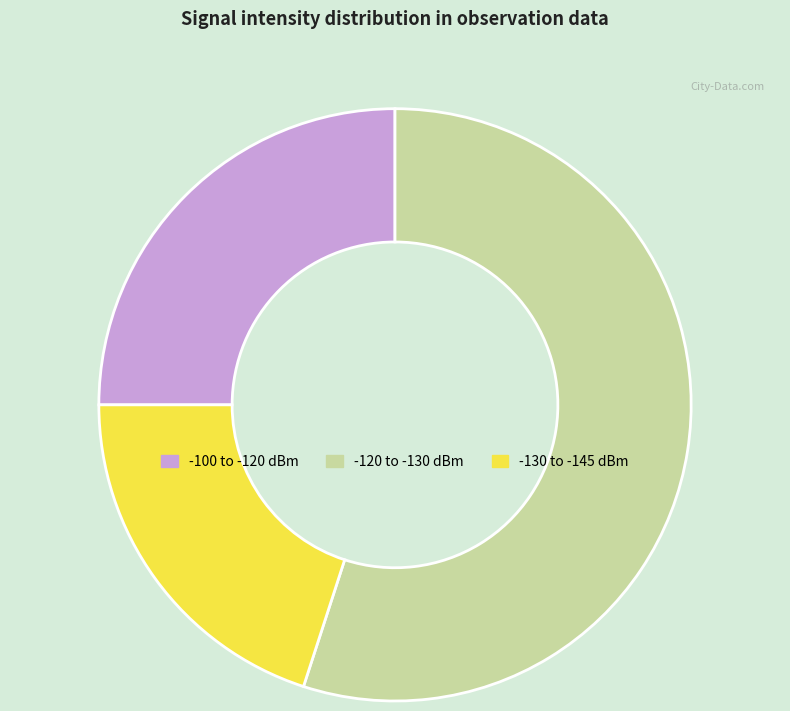

Is there a majority slice in this chart?

Yes